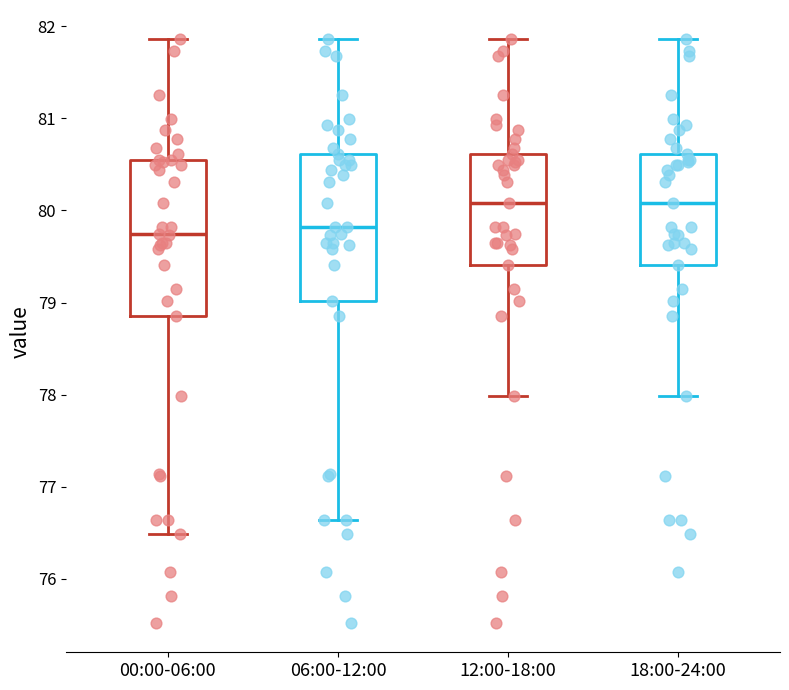

Reading left to right, read every box against the y-axis: the position of its median line, the range the box covers, and the ends of its whiskers. The values are not printed on the chart, so give them approximately, as read against the axis.

00:00-06:00: median 79.8, box 78.9 to 80.6, whiskers 76.5 to 81.9
06:00-12:00: median 79.8, box 79.0 to 80.6, whiskers 76.6 to 81.9
12:00-18:00: median 80.1, box 79.4 to 80.6, whiskers 78.0 to 81.9
18:00-24:00: median 80.1, box 79.4 to 80.6, whiskers 78.0 to 81.9